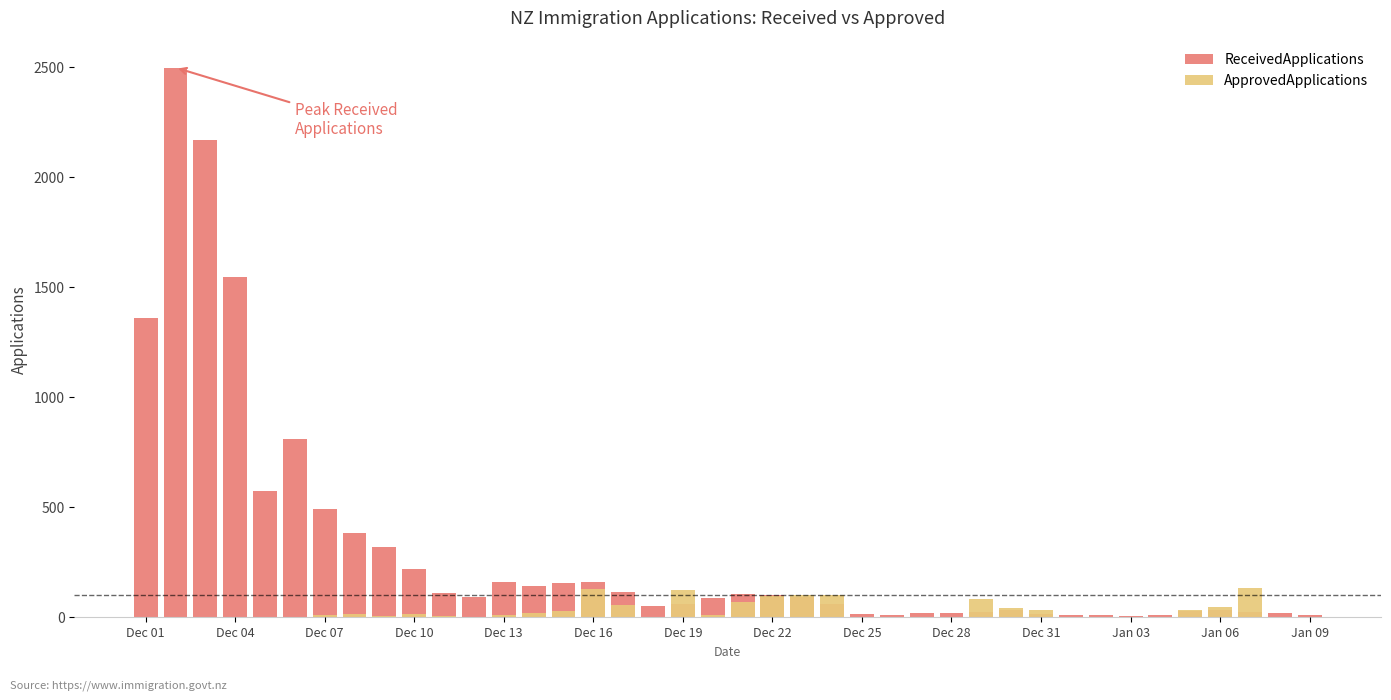

What are all the series names shown in the legend?

ReceivedApplications, ApprovedApplications